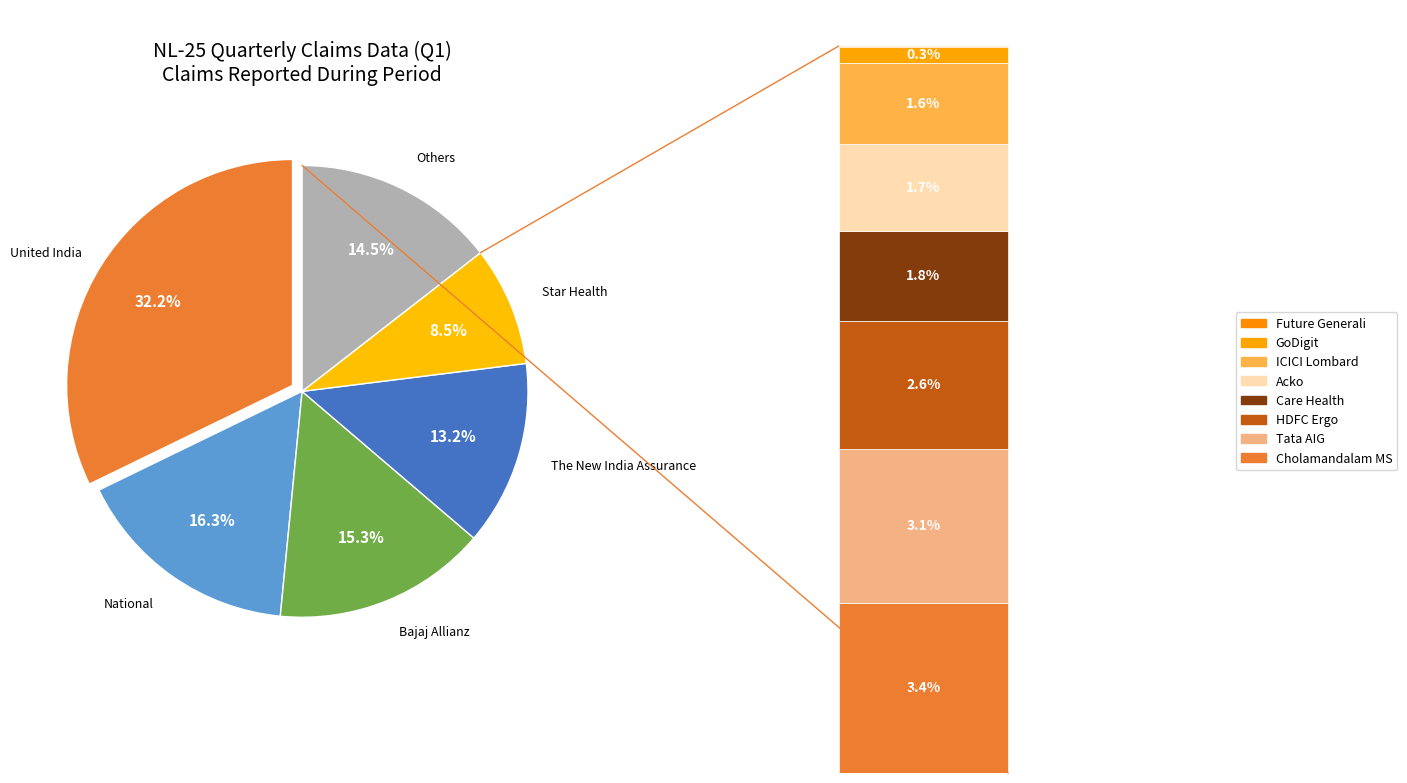

To the nearest percent, what is the average slice percentage?

8%